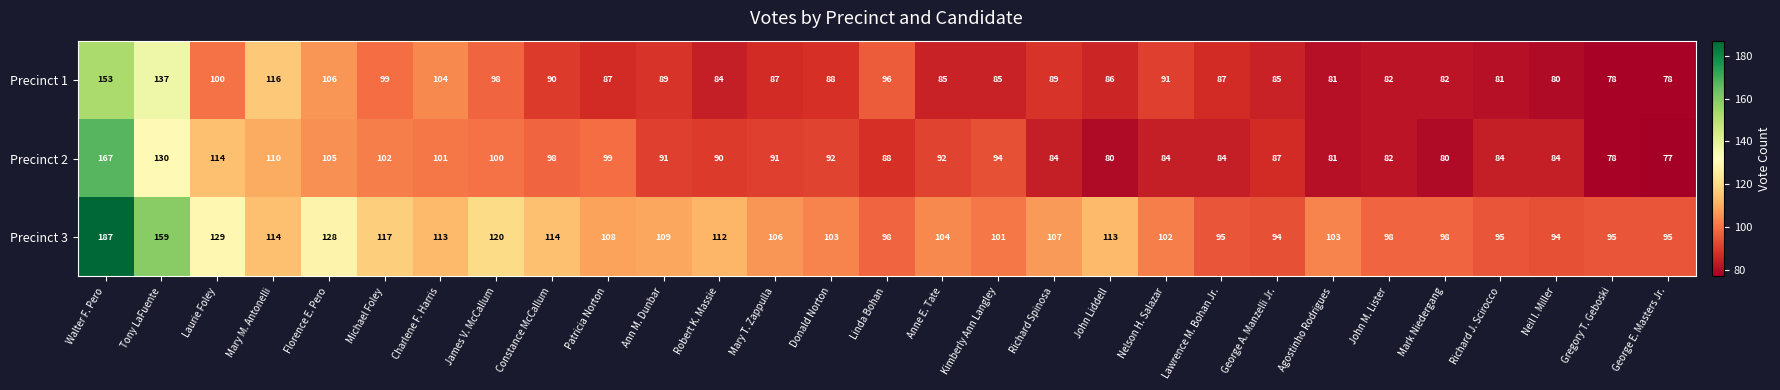

True or false: Precinct 3 has a value of 113 at Charlene F. Harris.

True